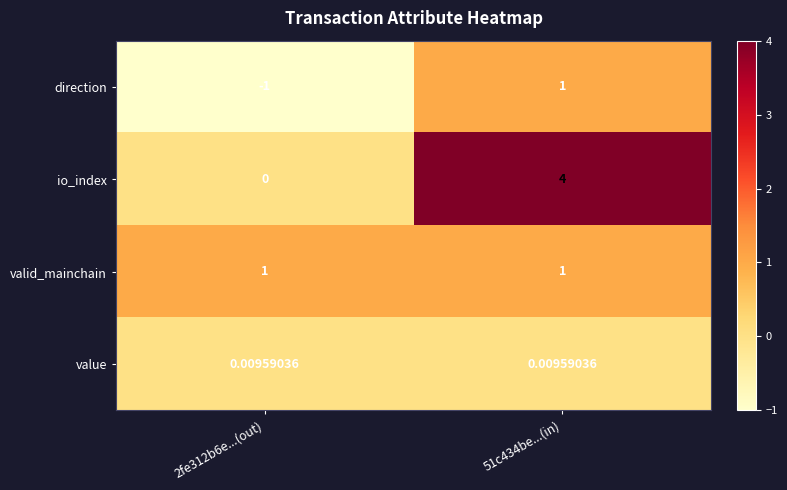

What is the difference between the highest and lowest values at 2fe312b6e...(out)?

2.0